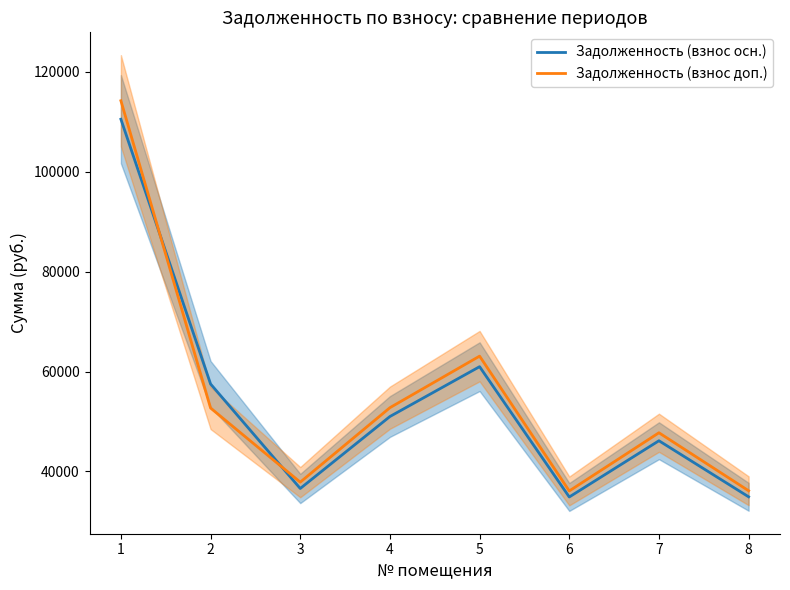

Where is the first local maximum for Задолженность (взнос доп.)?

5